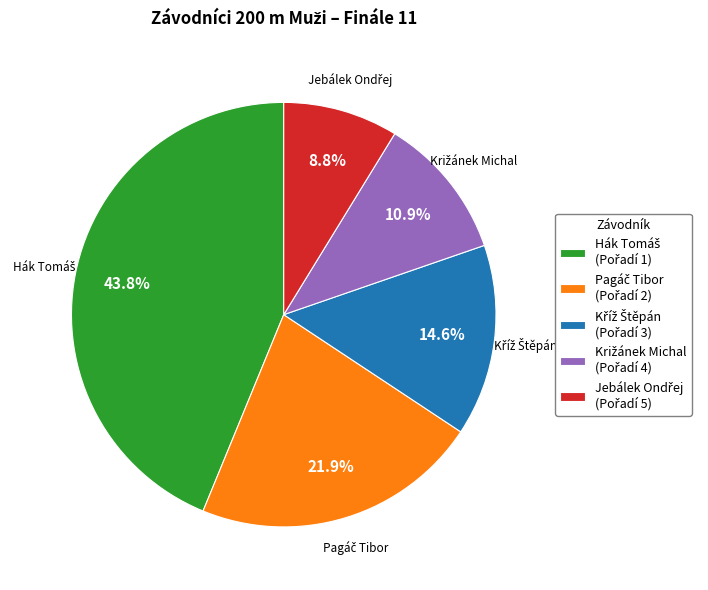

Is there a majority slice in this chart?

No